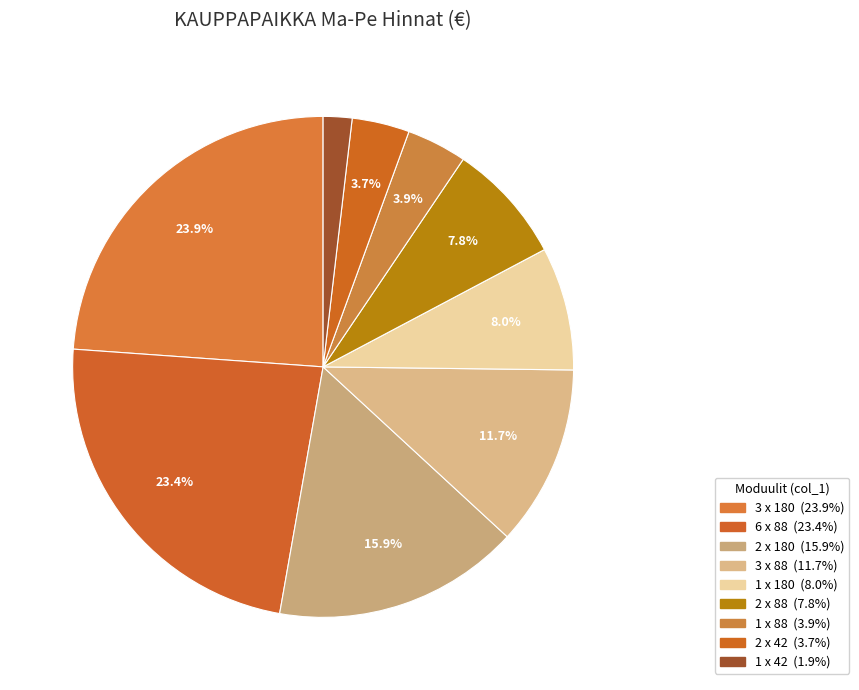

Which category has the smallest portion of the pie?

1 x 42